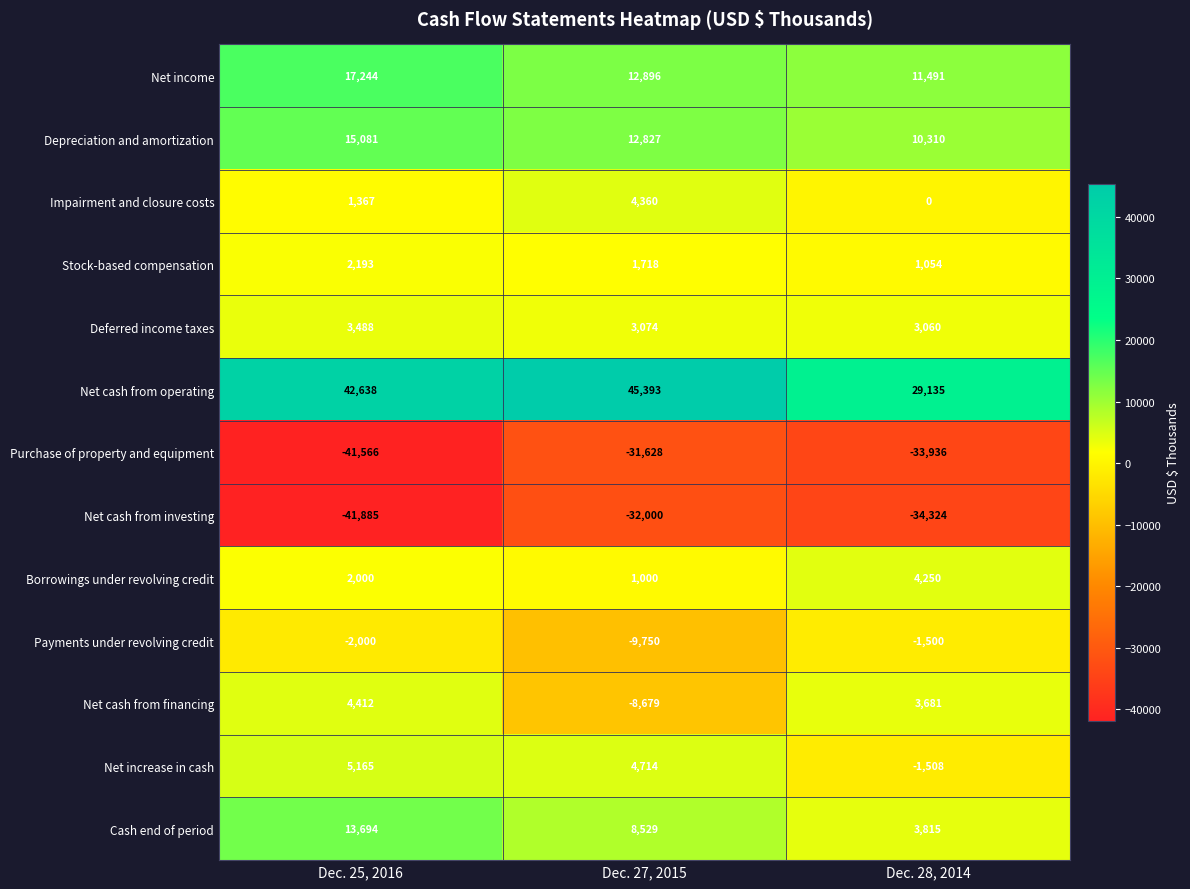

At how many categories does at least one series exceed 28486?

3